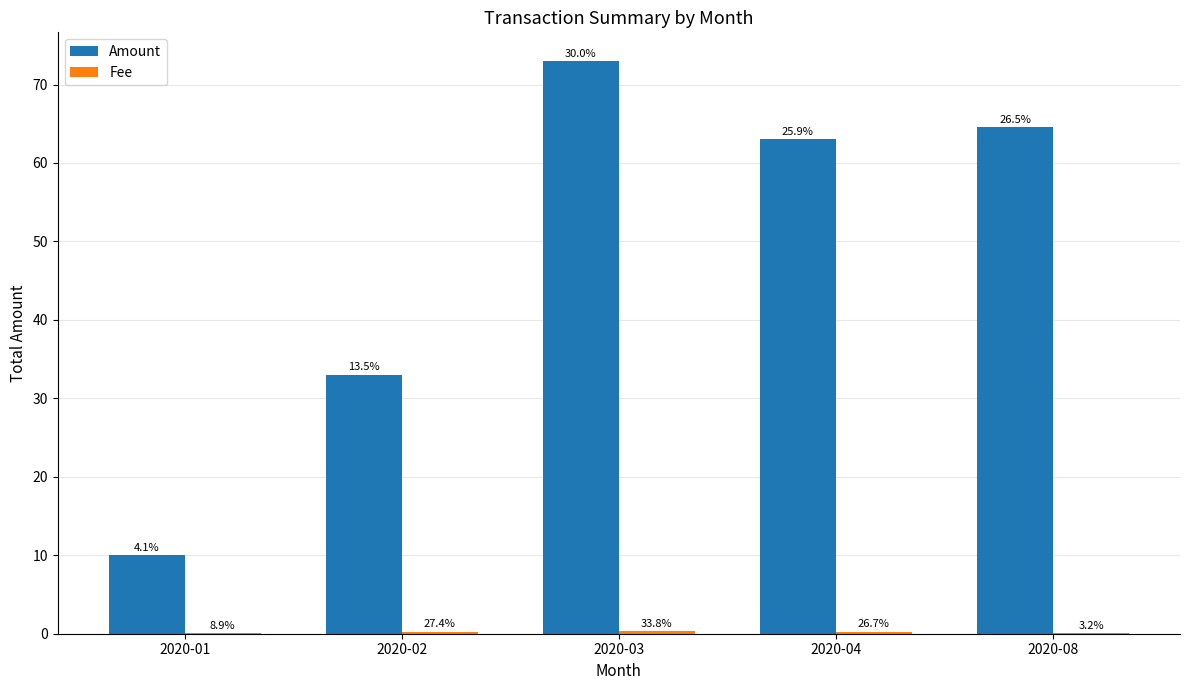

Which series has the widest spread of values?

Amount